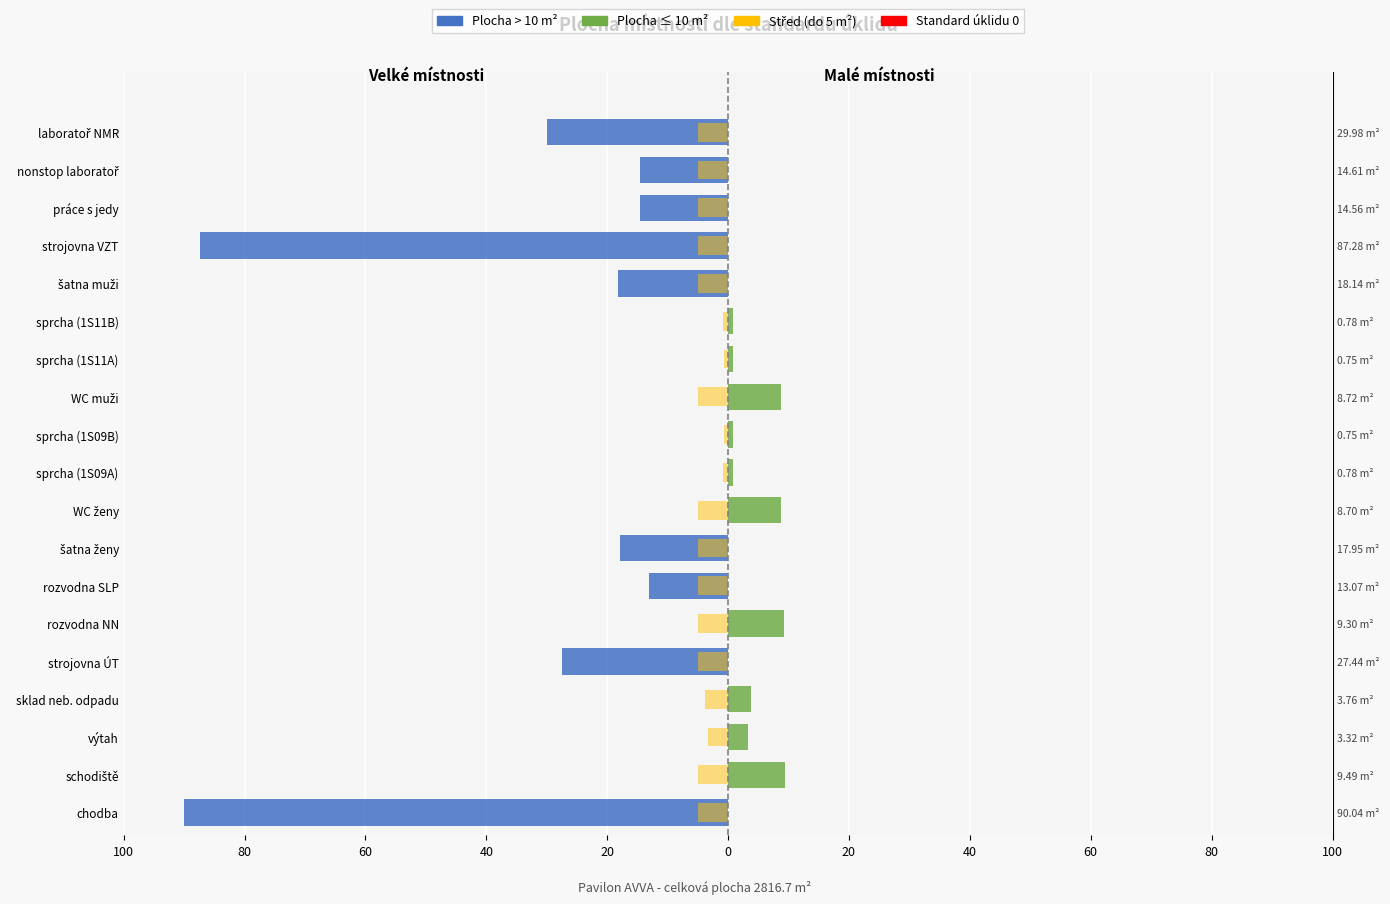

What is the lowest value of the Plocha > 10 m² series?

-90.0